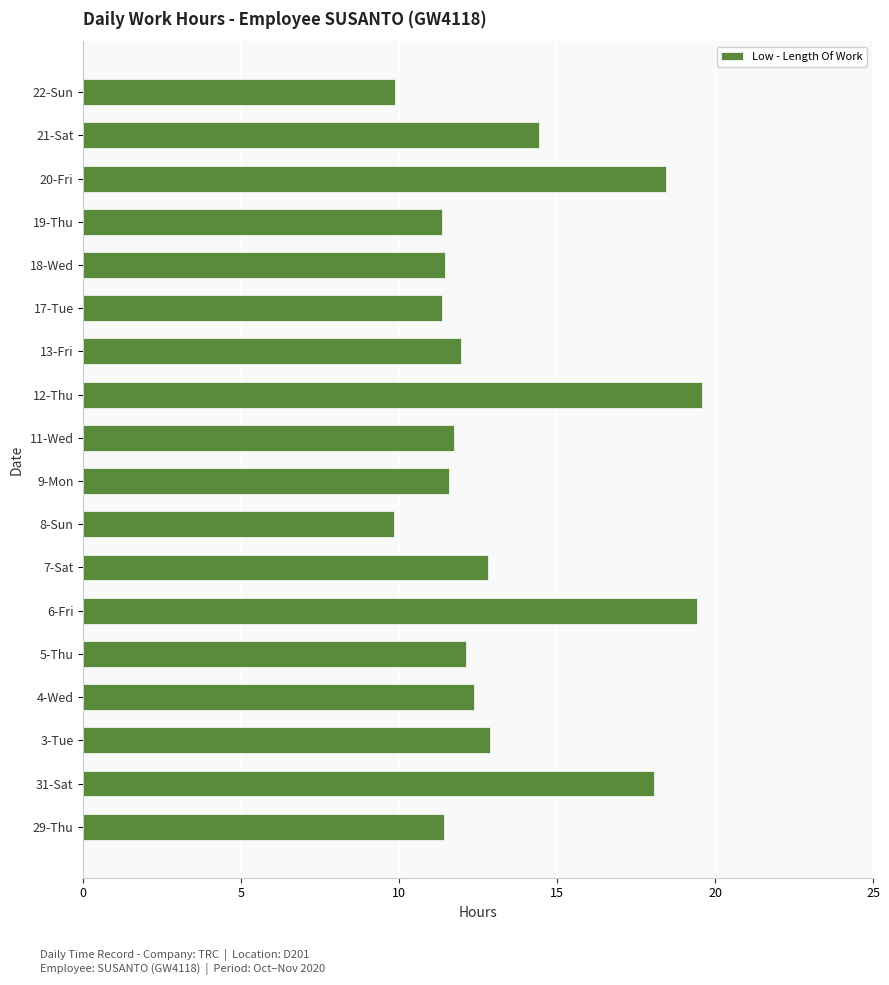

What is the ratio of the value at 3-Tue to the value at 29-Thu?

1.1